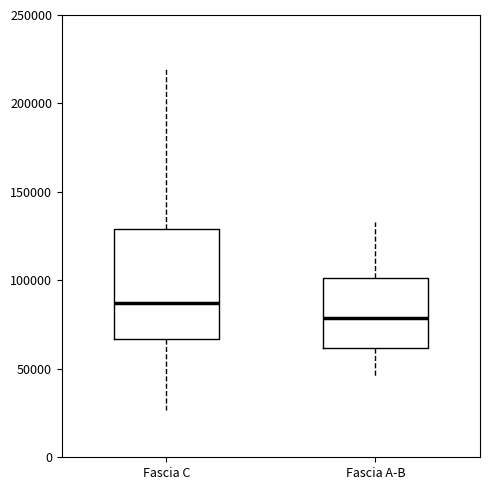

Reading left to right, transcribe this box plot: for each box, give where its median line is, the range the box spans, and where its two whiskers end, as read against the y-axis. The values are not printed on the chart, so give them approximately, as read against the axis.

Fascia C: median 85000, box 65000 to 130000, whiskers 25000 to 220000
Fascia A-B: median 80000, box 60000 to 100000, whiskers 45000 to 135000